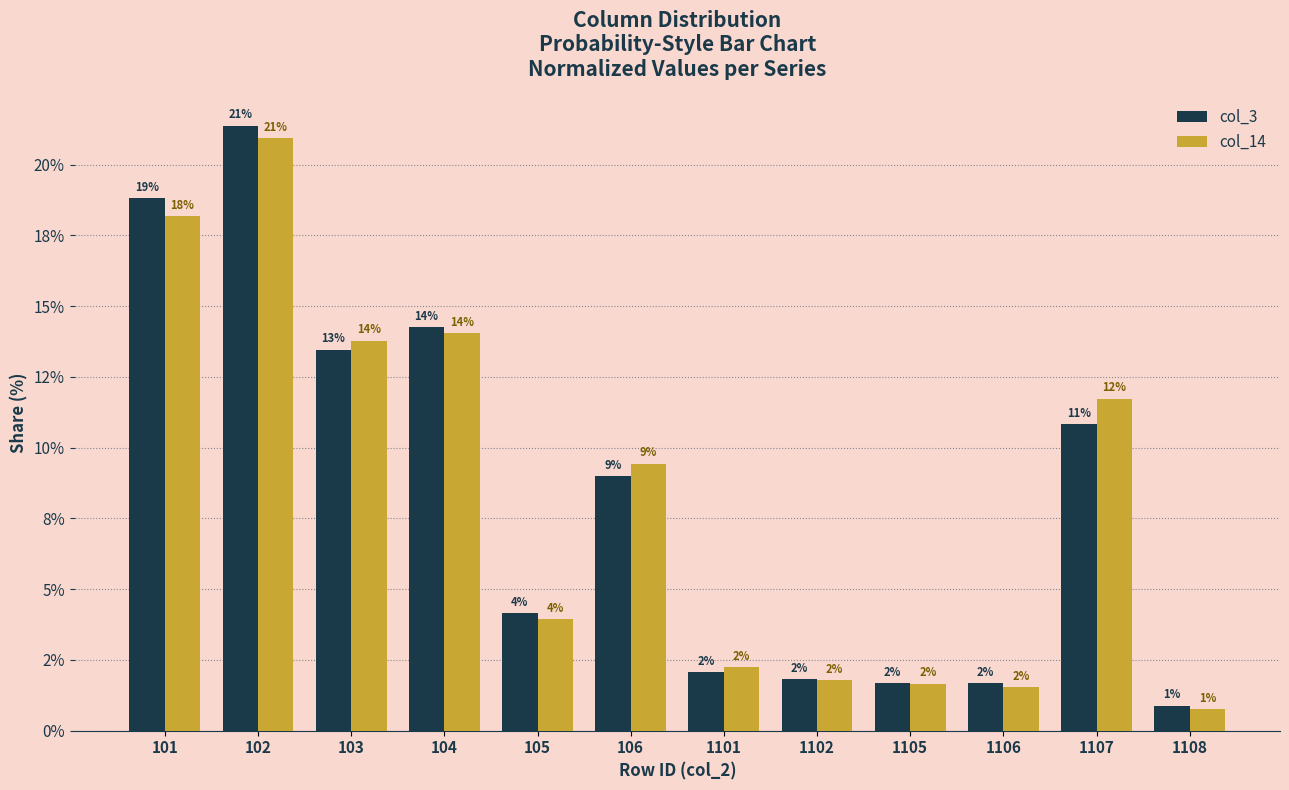

Are the bars grouped side by side (vs. stacked)?

Yes